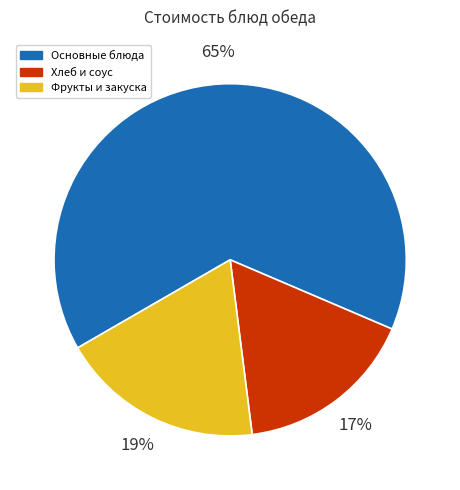

Is it true that Хлеб и соус is 17% of the pie?

True